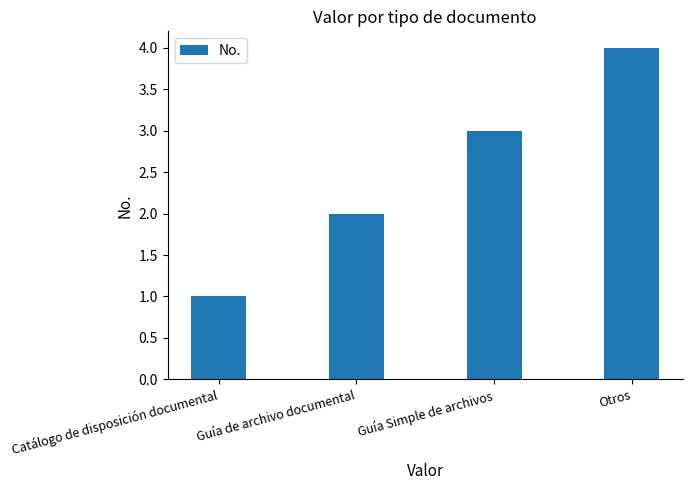

Reading left to right, list all the values displayed in this chart.

Catálogo de disposición documental=1	Guía de archivo documental=2	Guía Simple de archivos=3	Otros=4